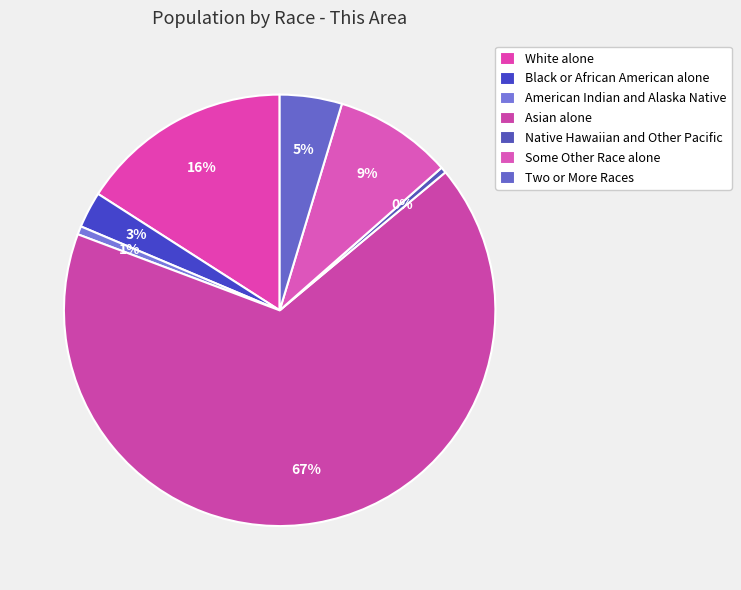

Count the number of slices in the pie.

7